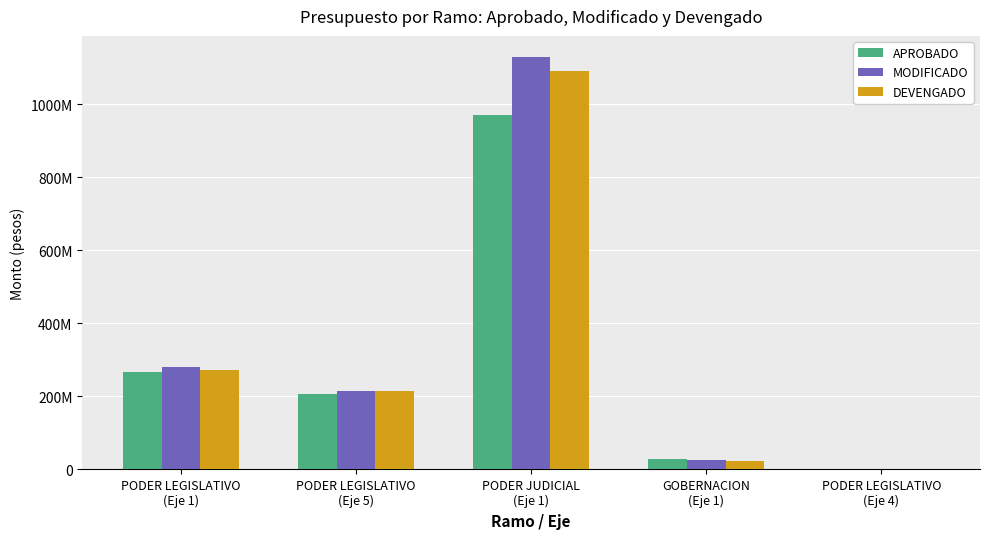

What is the sum of all DEVENGADO values?

1601756391.2